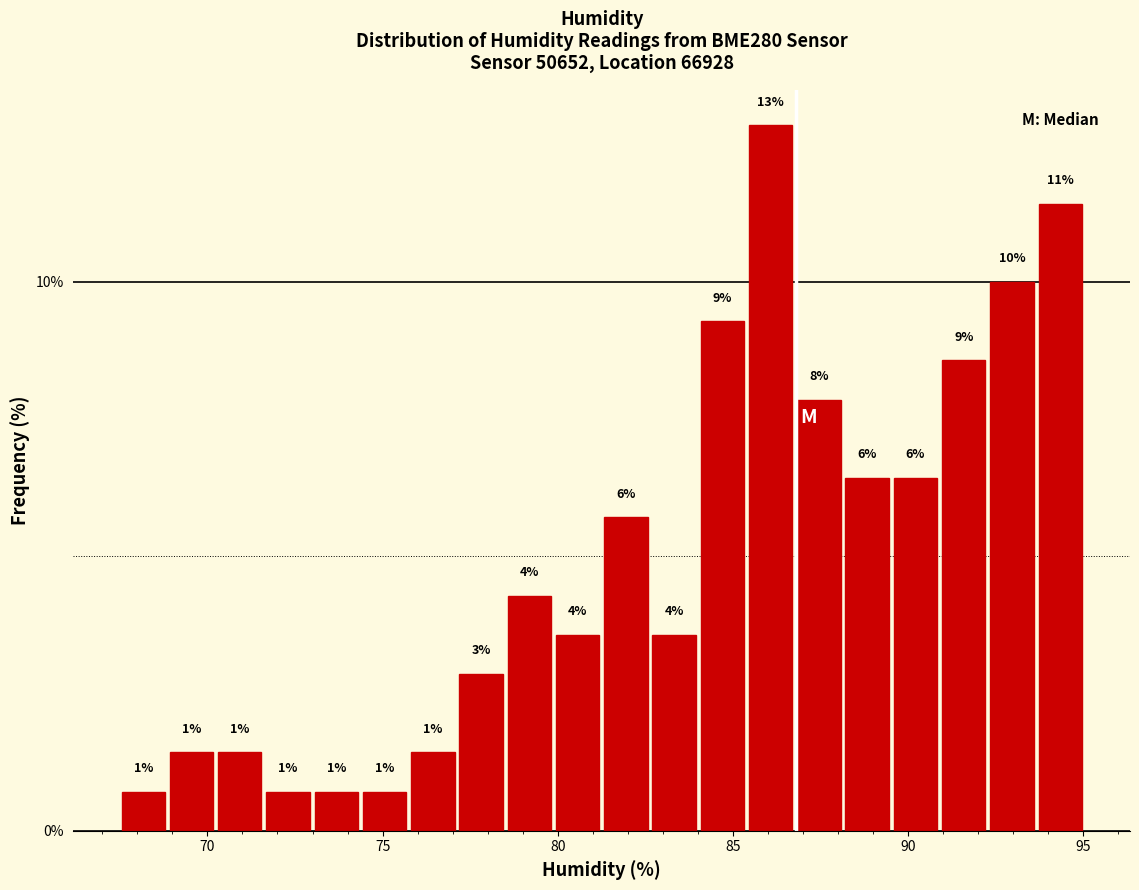

Around what value on the x-axis is the tallest bar? Give the approximate position of its centre, as read against the axis.

86.0